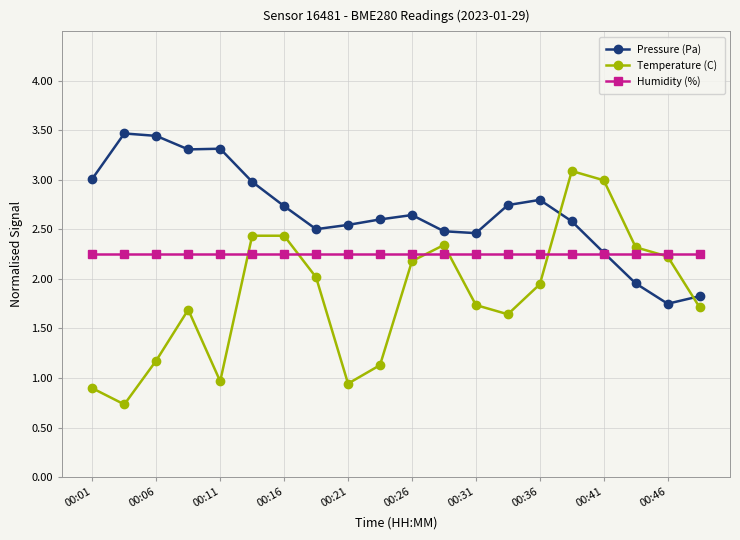

How many times do Pressure (Pa) and Temperature (C) cross each other?

2